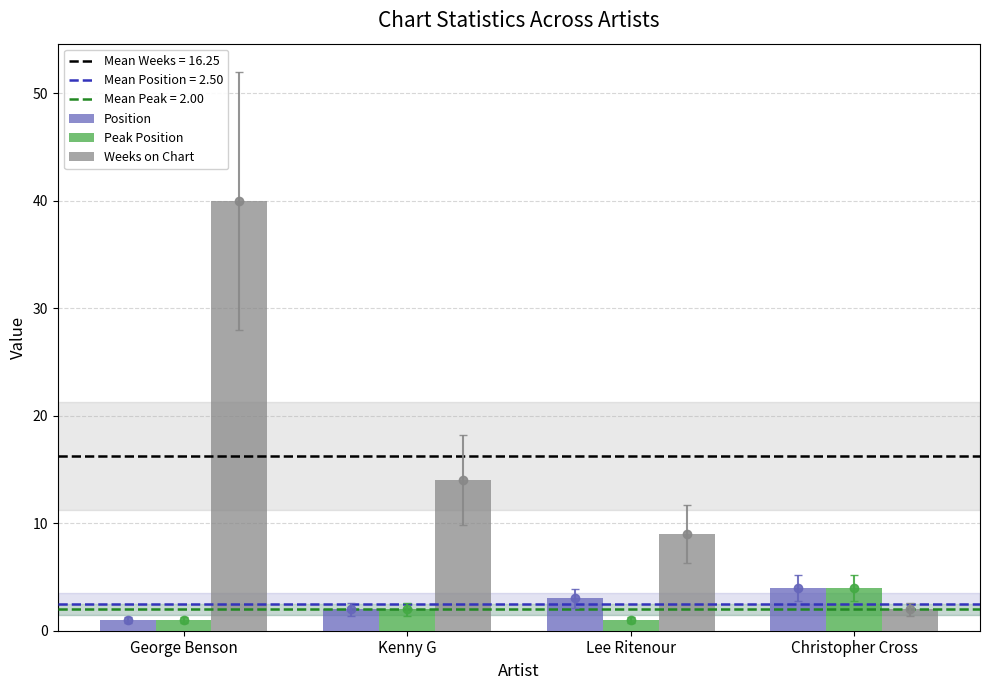

Which has a higher value, Christopher Cross or Kenny G?

Christopher Cross